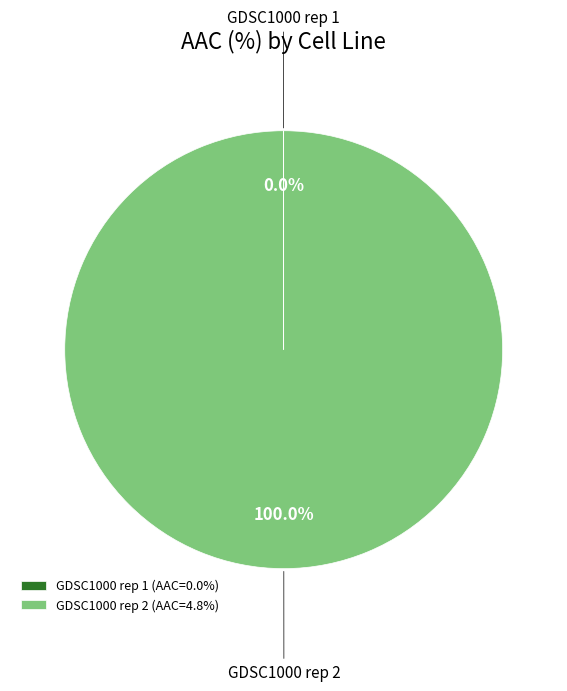

Does any single category account for the majority?

Yes